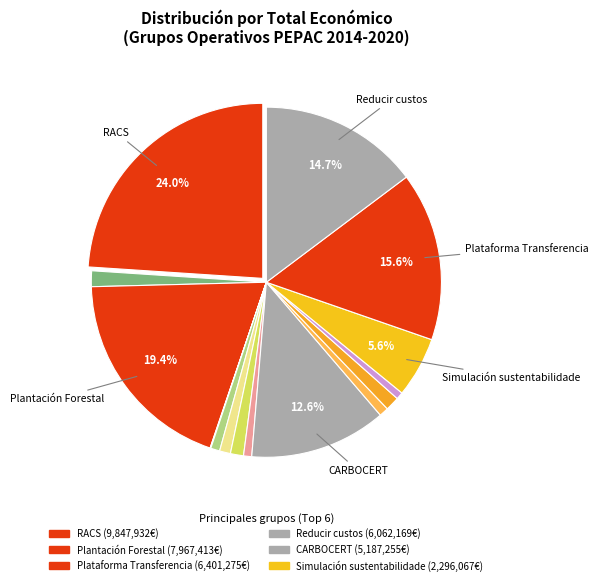

Rank the categories by value from highest to lowest.

RACS, Plantación Forestal, Plataforma Transferencia, Reducir custos, CARBOCERT, Simulación sustentabilidade, BOVIEX 4.0, Sanidade Xirasol, MOSOEX, KUBIKA 4.0, FORESTS 3.0, INSECTO, INNOLAND, APITOX, NATURCUN, PEPPERFLY